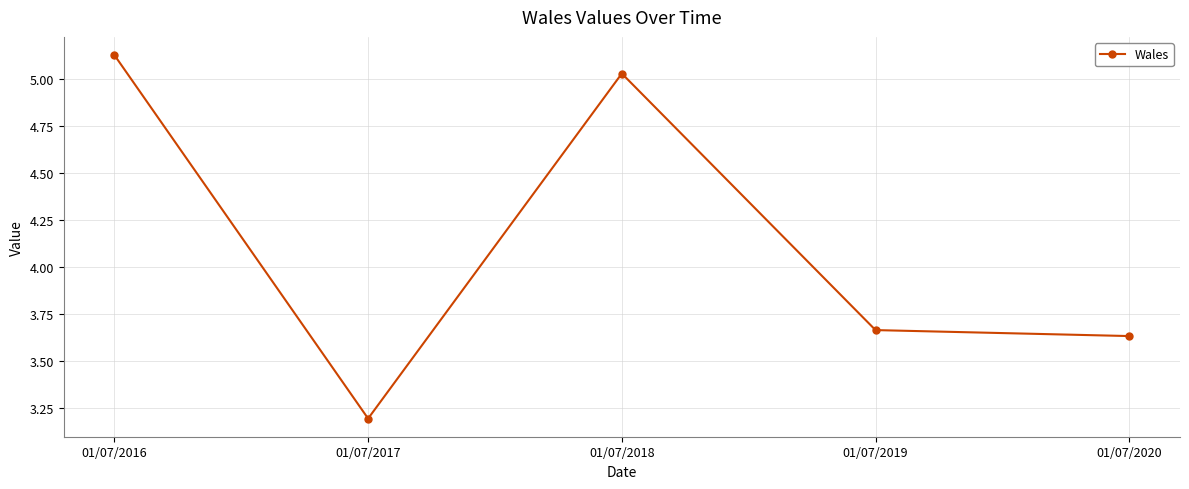

Which label corresponds to the largest value in the chart?

01/07/2016